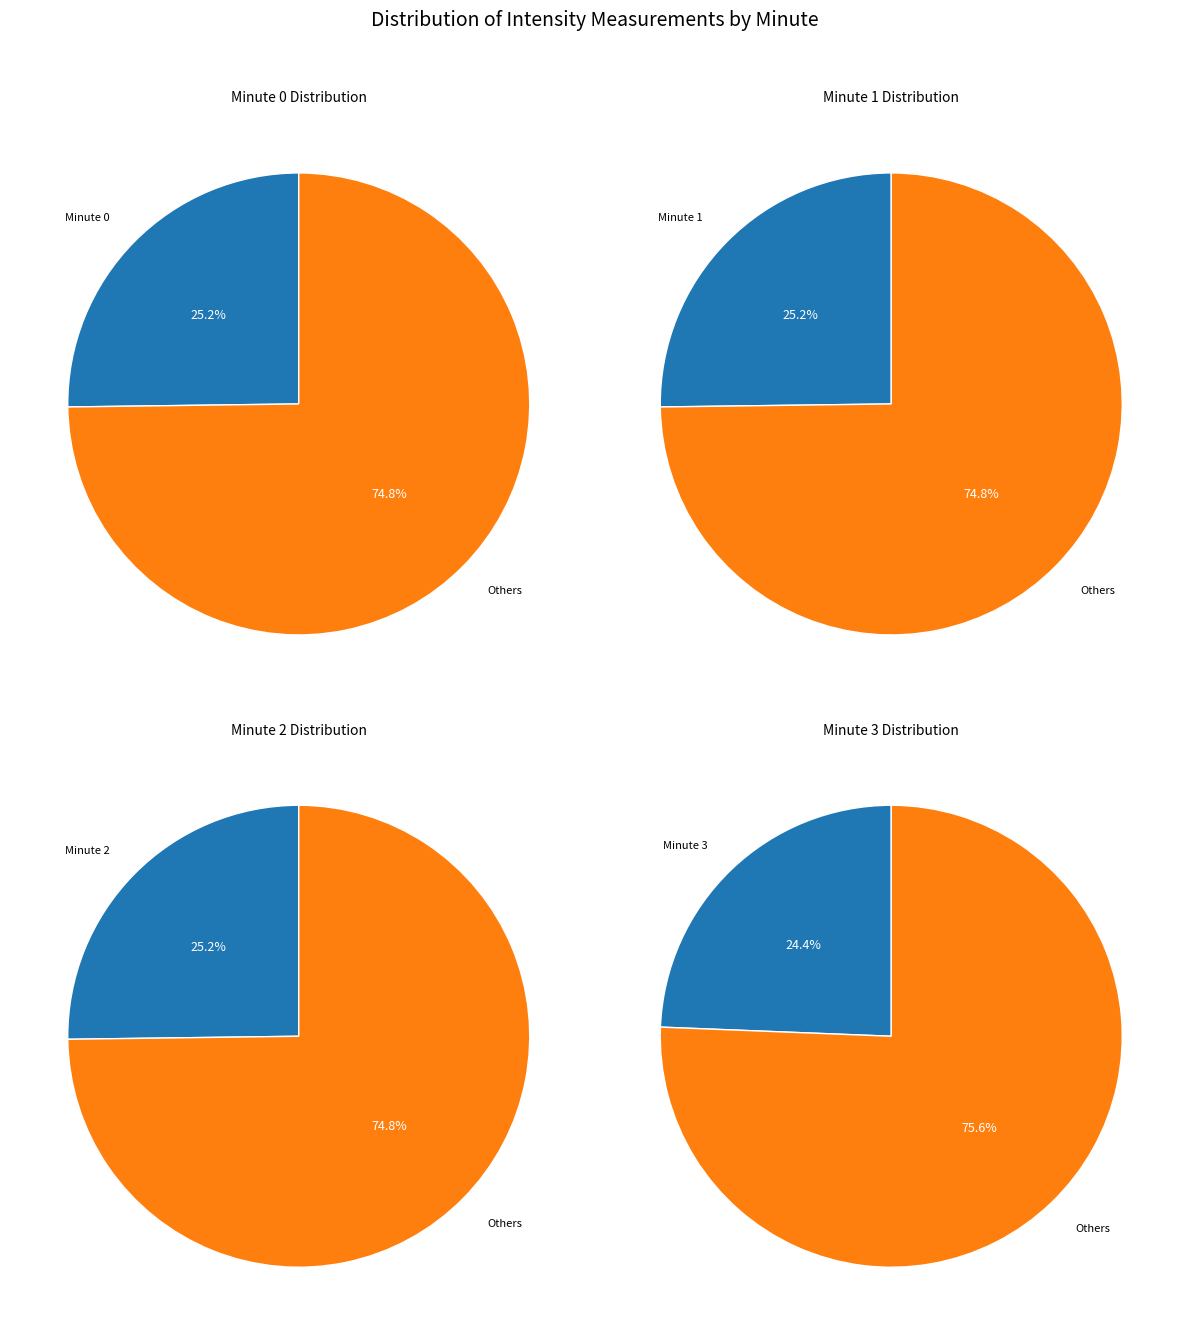

Does Minute 3 represent more than half of the total?

No